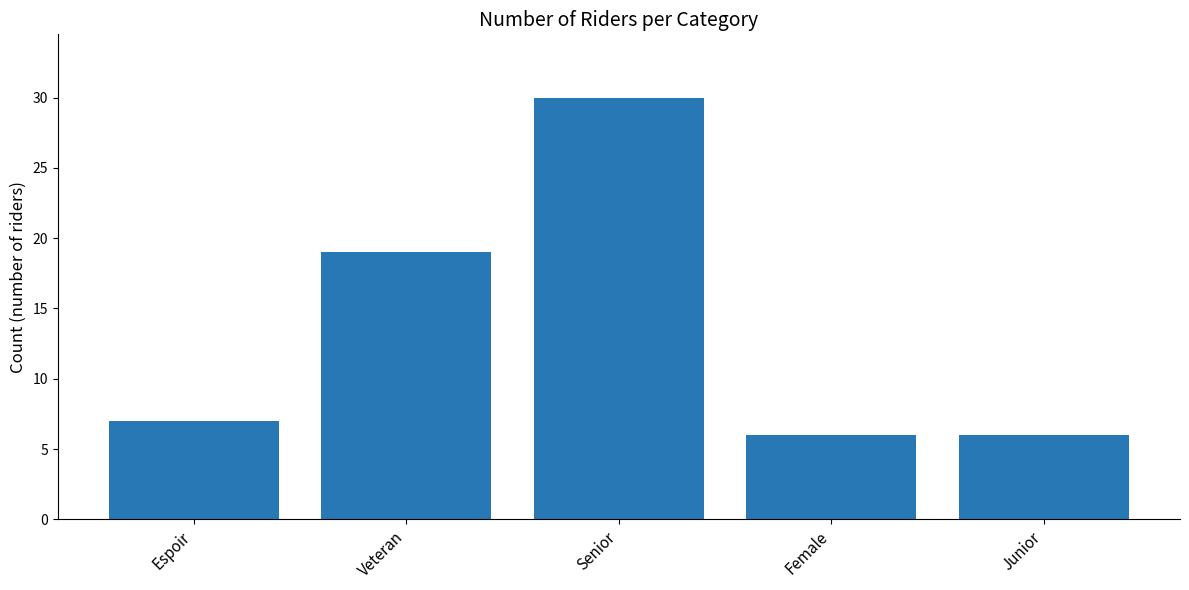

What position from the right is Espoir?

5